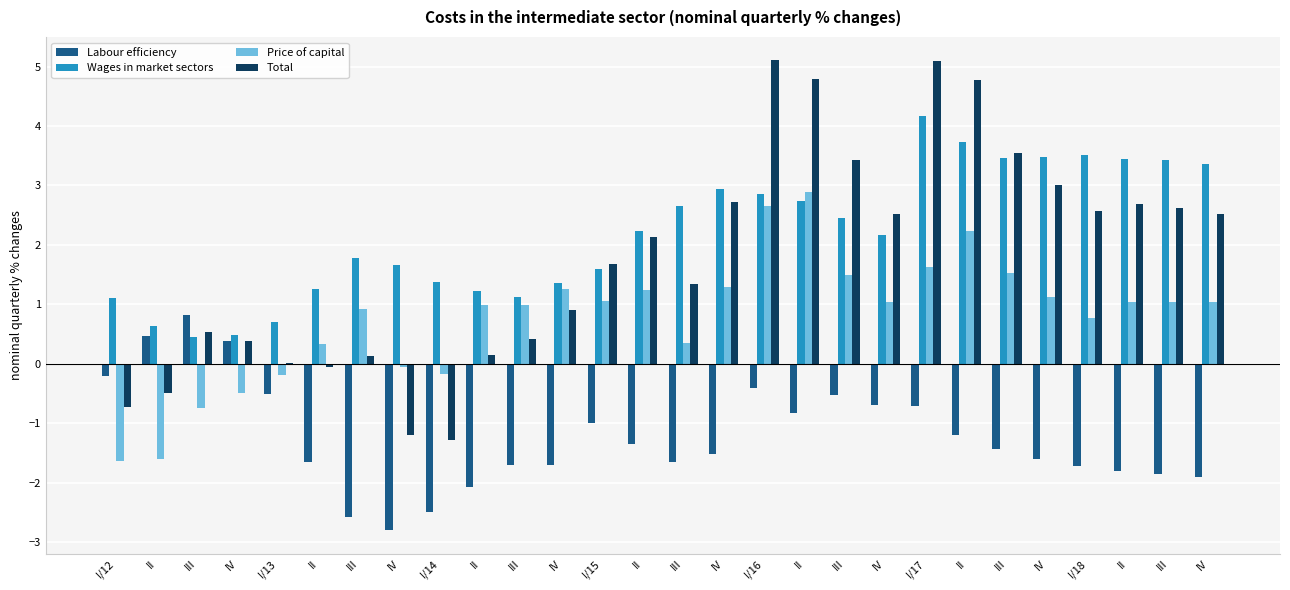

What are all the series names shown in the legend?

Labour efficiency, Wages in market sectors, Price of capital, Total